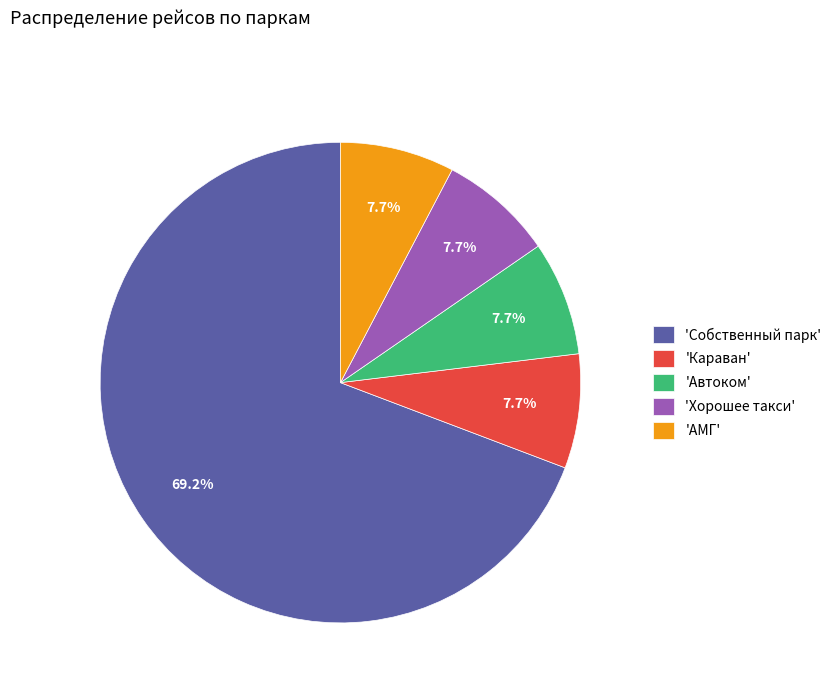

Approximately how many times larger is the value at 'Хорошее такси' compared to 'Караван'?

1.0